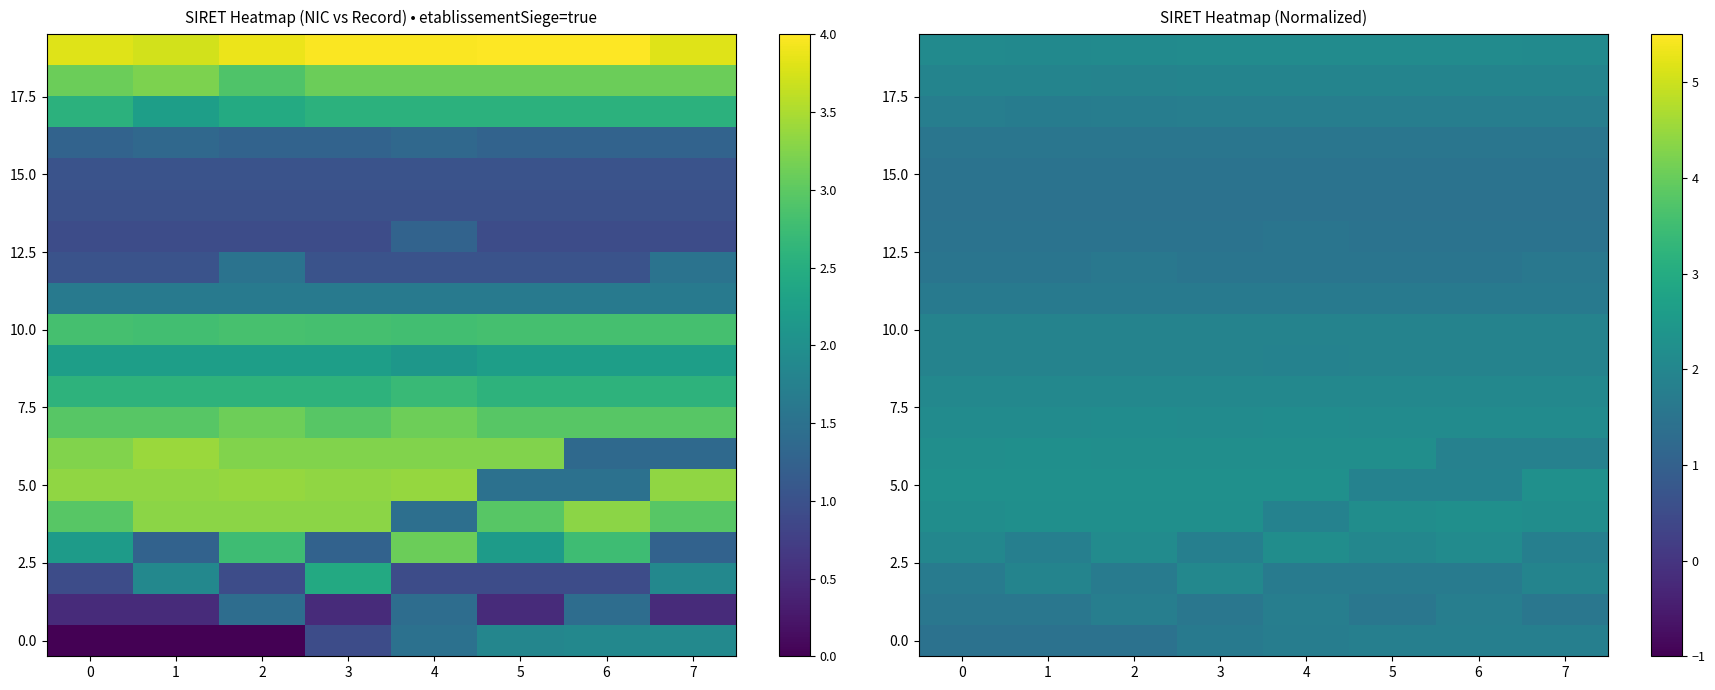

What is the total value across all series at 2?

36.8